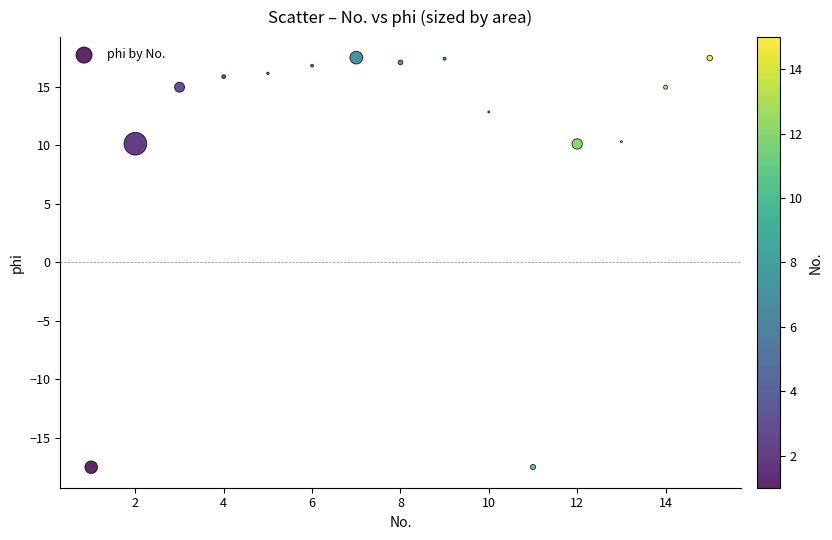

What is the range of Y values (max minus min)?

35.0